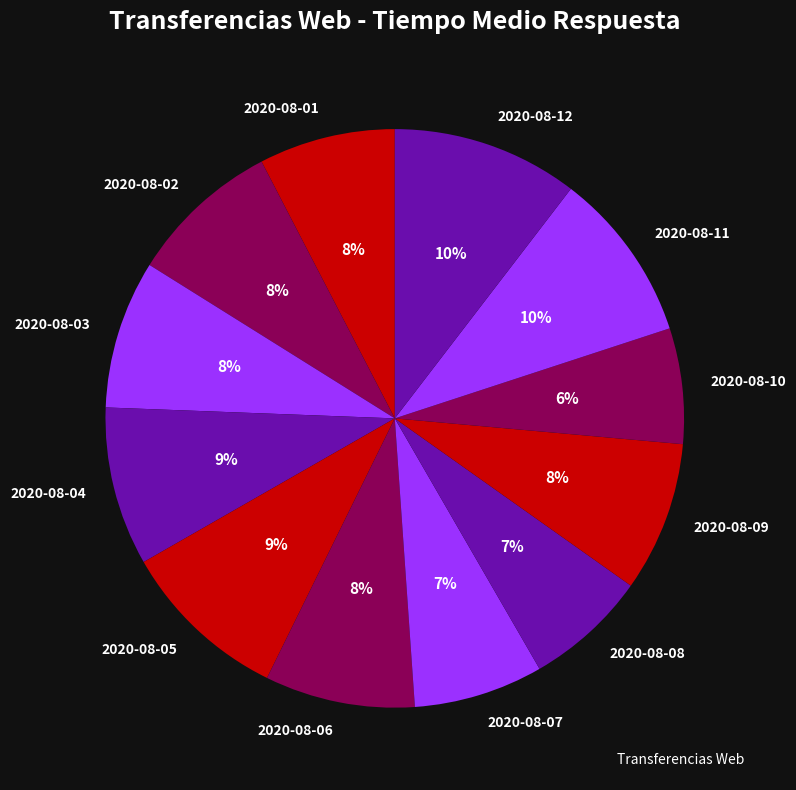

Which has a higher value, 2020-08-05 or 2020-08-10?

2020-08-05